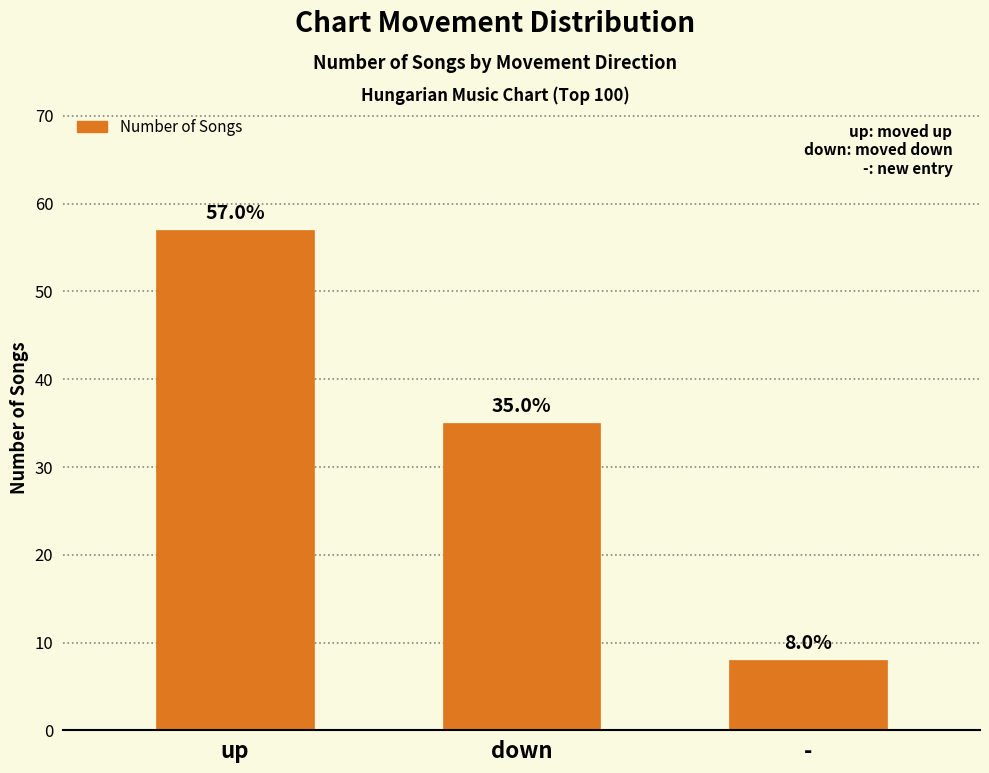

At which label is the value closest to 32?

down